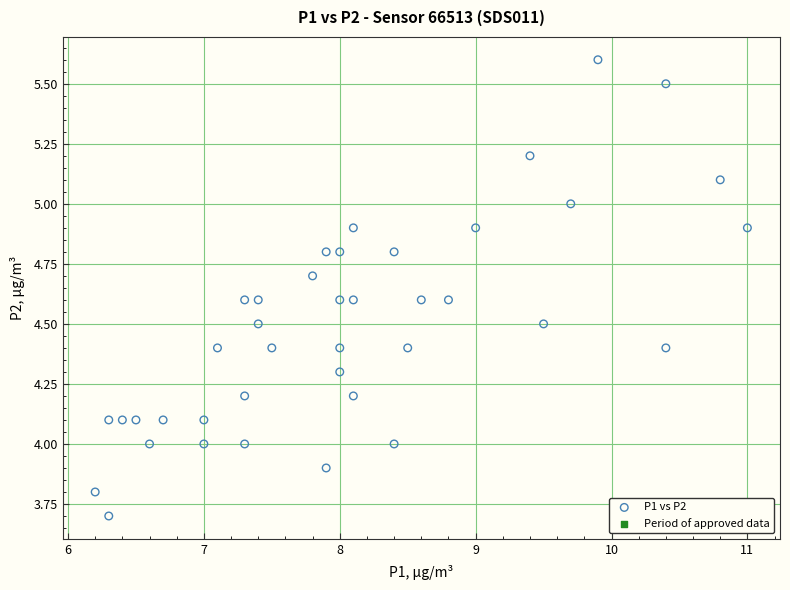

What is the range of Y values (max minus min)?

1.9